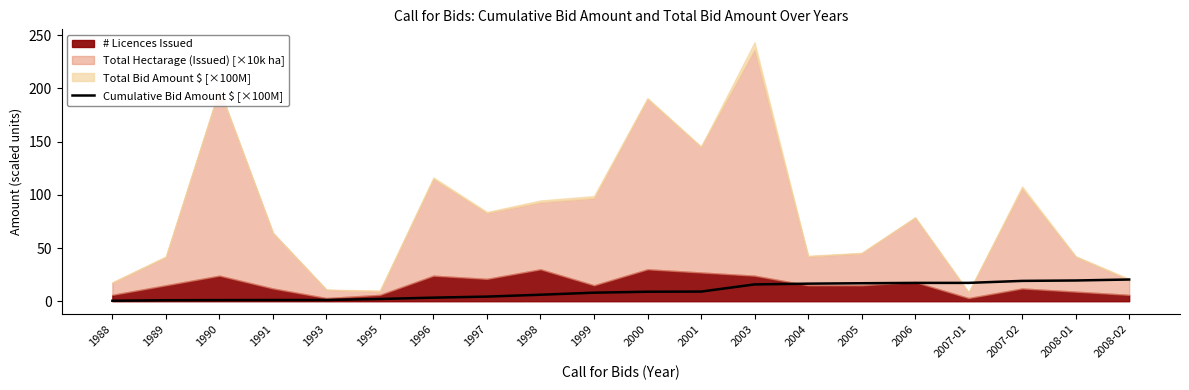

Between 2003 and 2005, which is larger?

2005